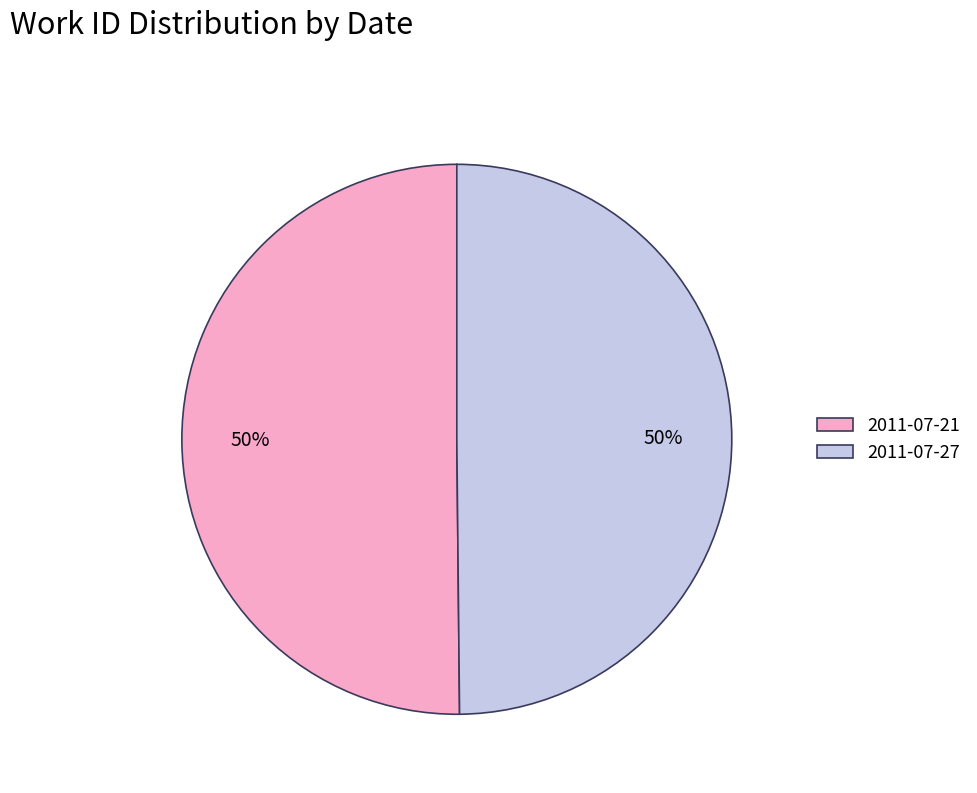

How many segments does this pie chart have?

2